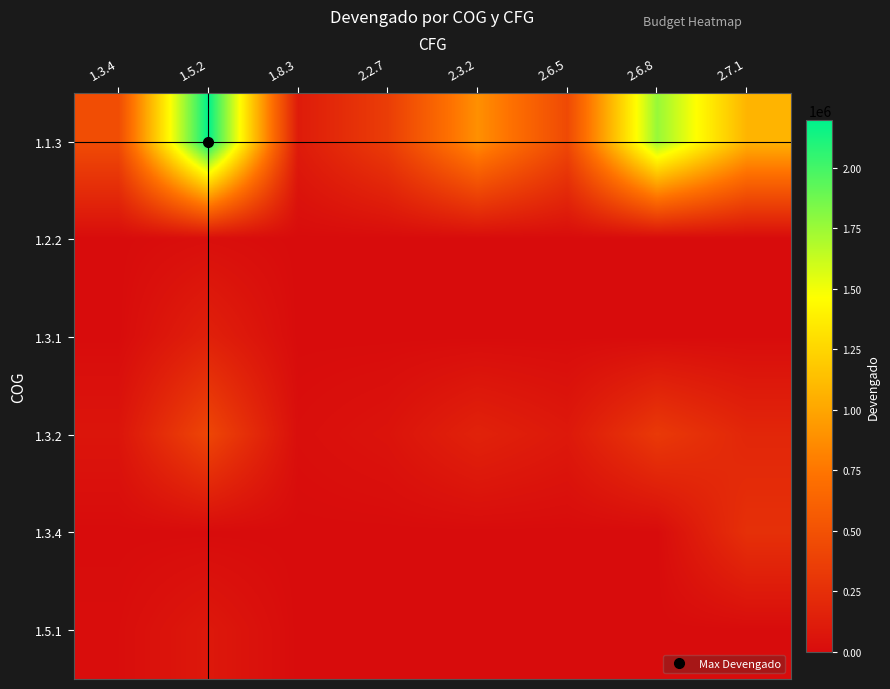

Count the number of categories in the chart.

8